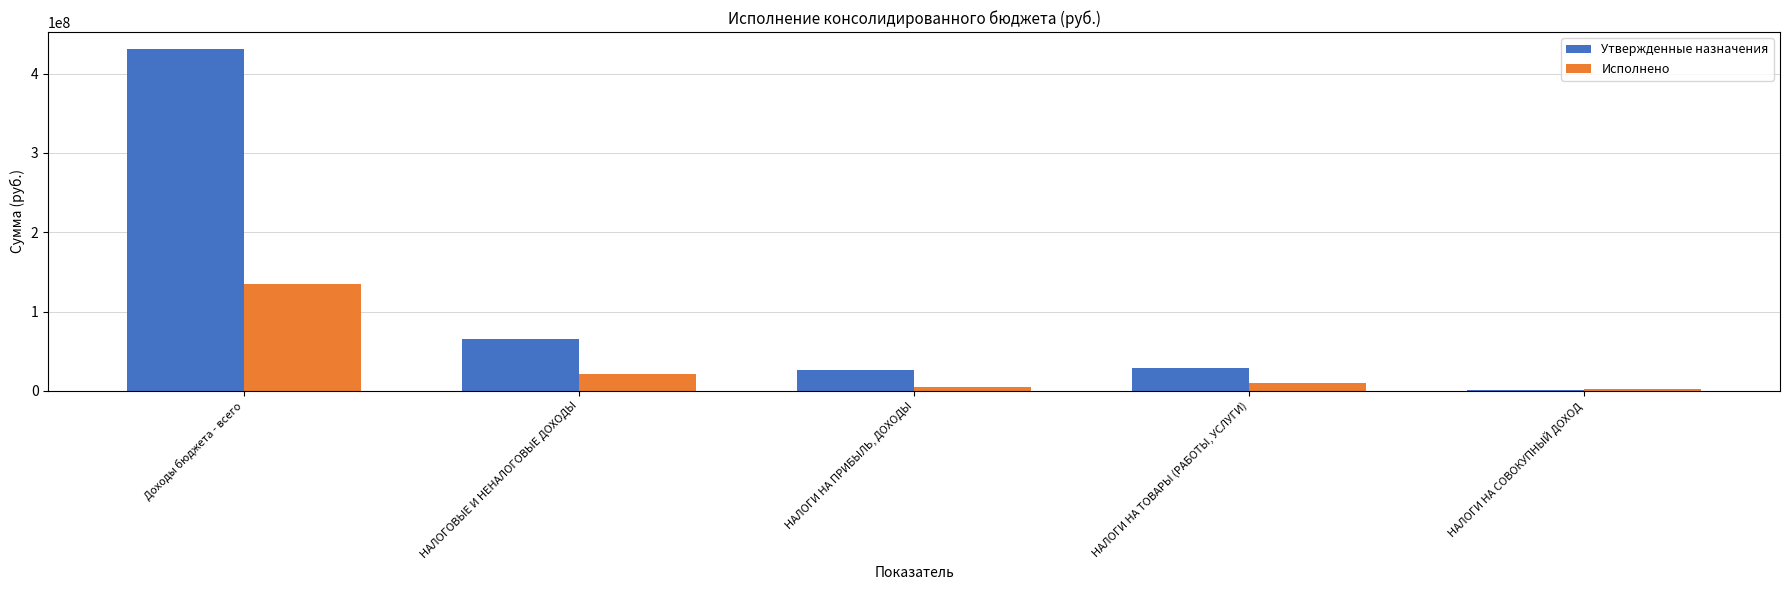

List the series in order of their peak value, highest first.

Утвержденные назначения, Исполнено